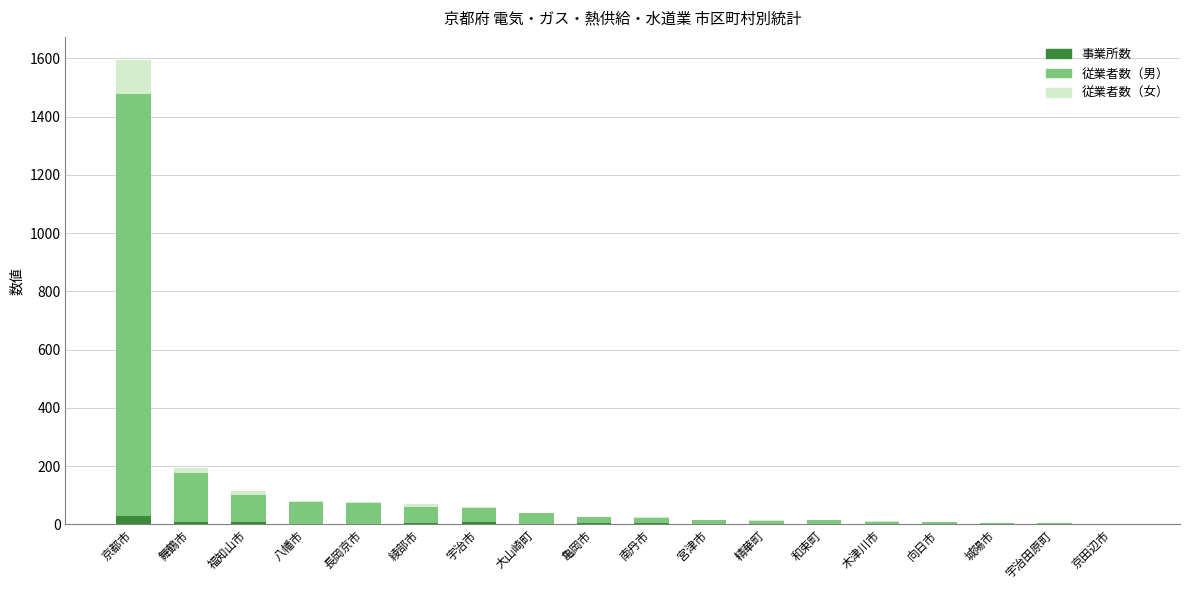

How many distinct data groups are displayed?

3